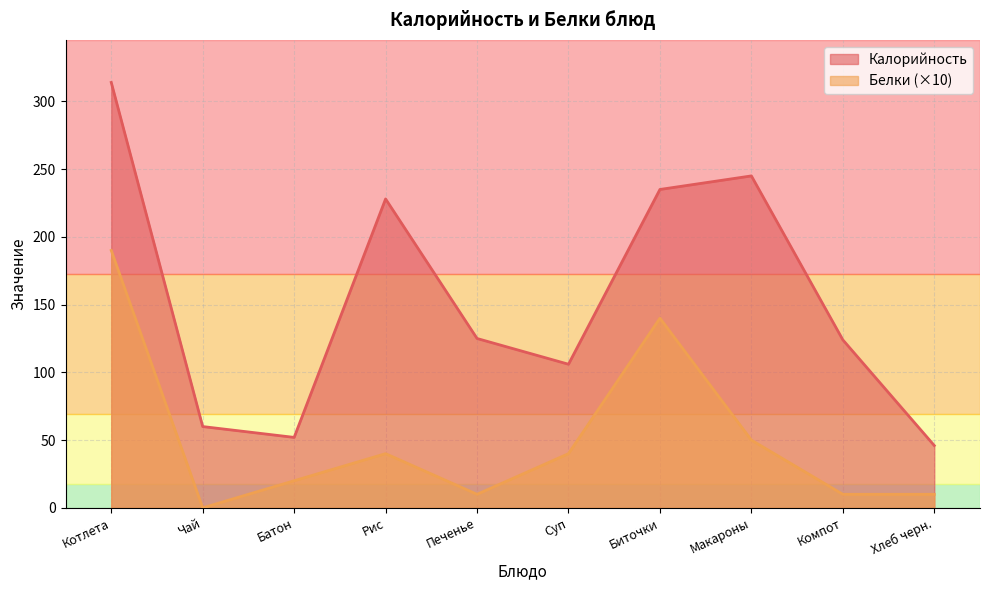

What is the sum of the Белки values at Рис and Суп?

80